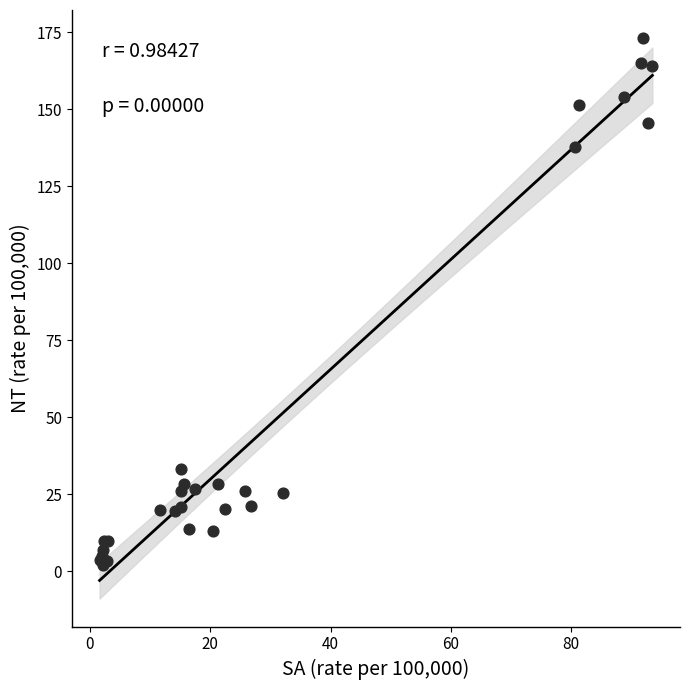

What Y value in the scatter plot is closest to 87?

137.8